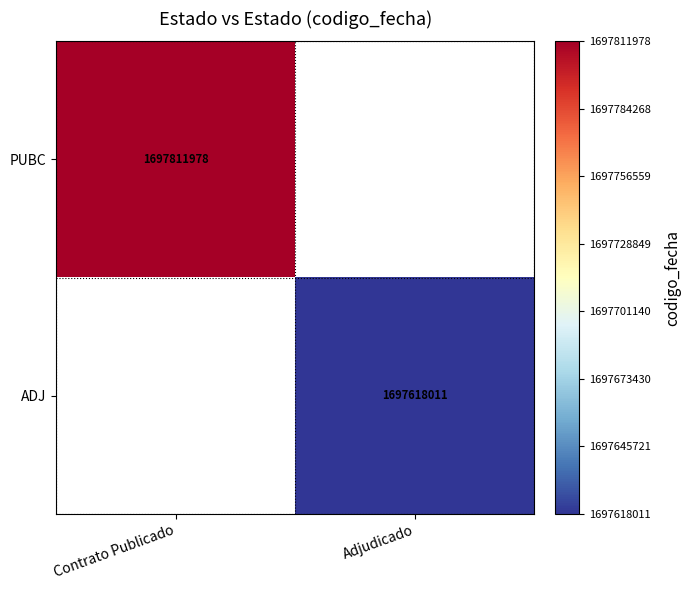

Count the number of data series in this chart.

2